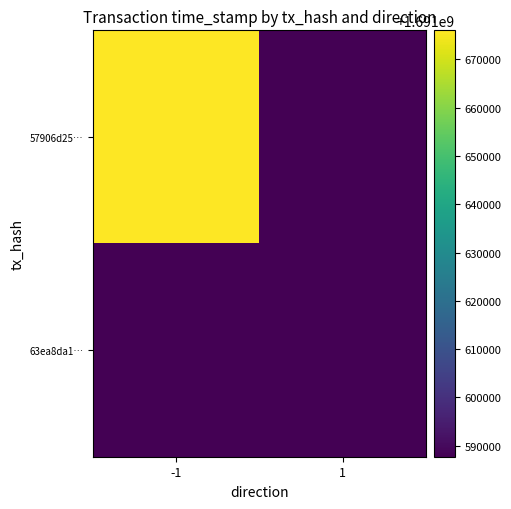

What is the minimum value shown in the chart?

1691587729